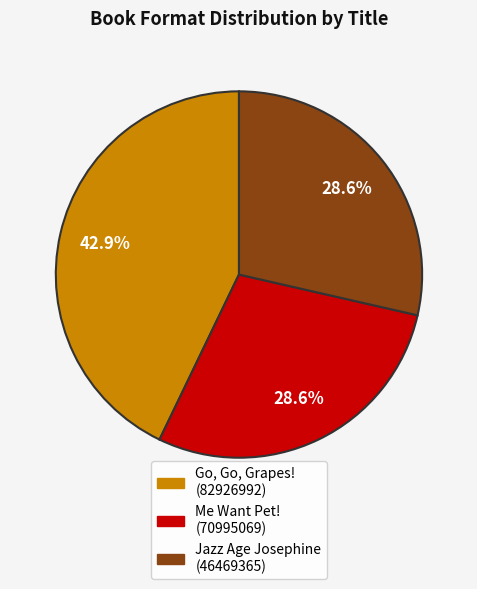

Which slice is the largest?

Go, Go, Grapes! (82926992)